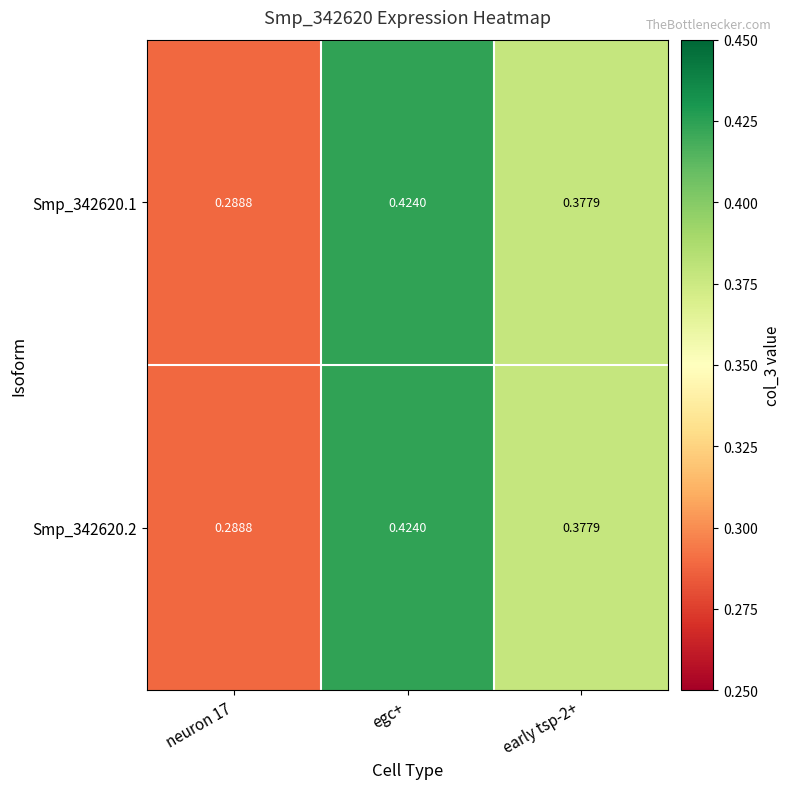

At which category is the sum across all series the highest?

egc+